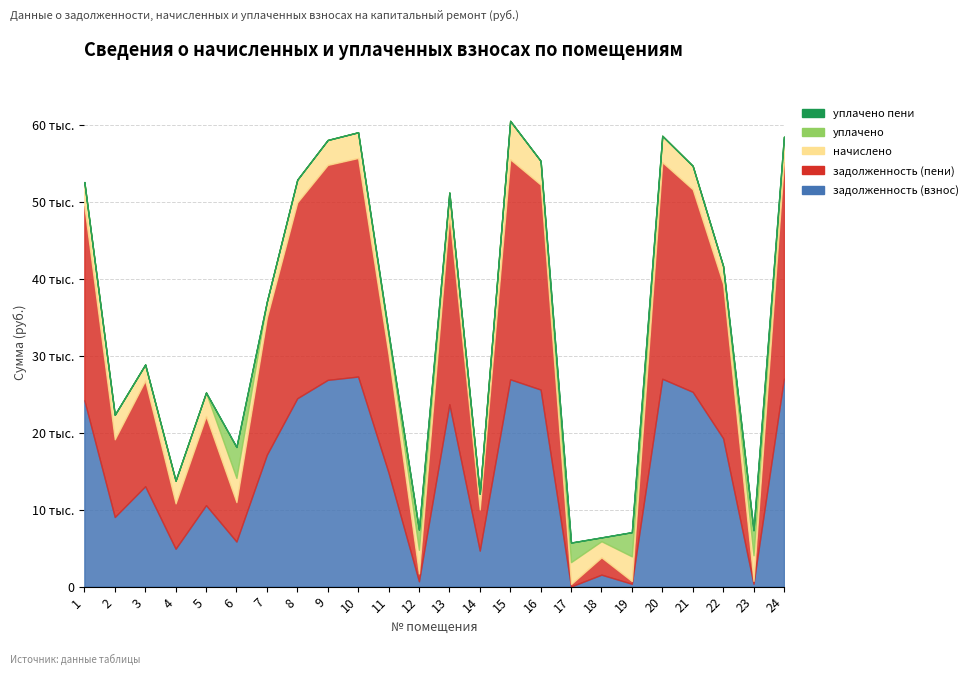

True or false: уплачено пени has more than 0 interior local peaks.

True